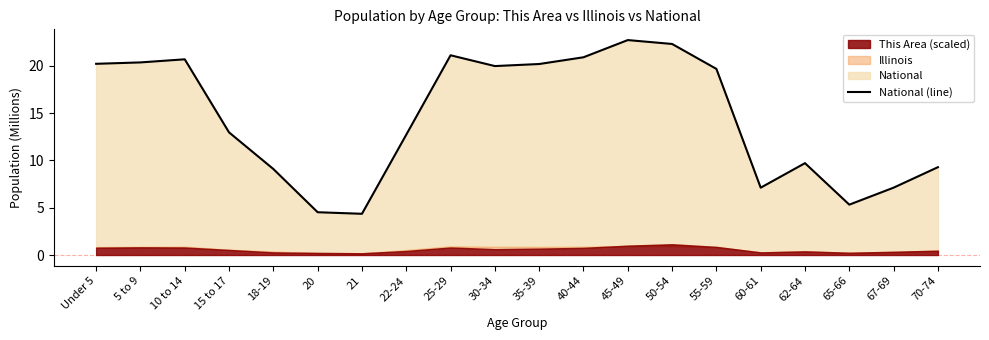

What is the value of the 9th point from the left?

21.1